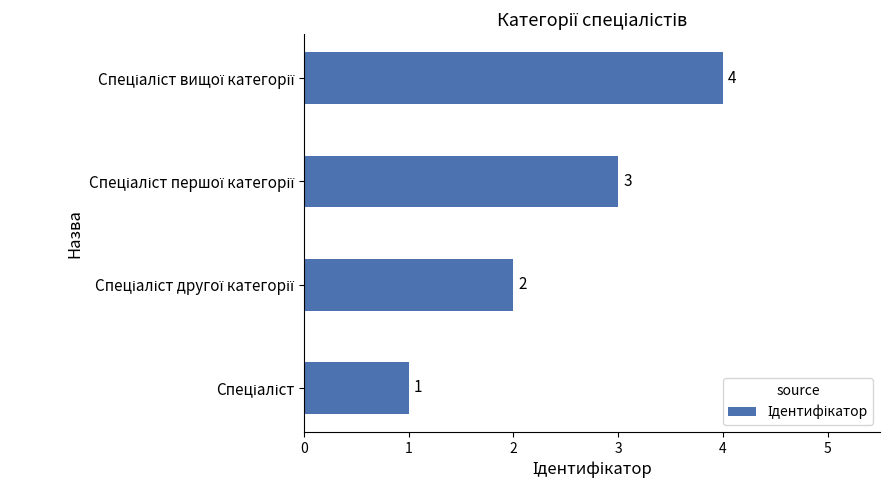

What is the greatest value displayed?

4